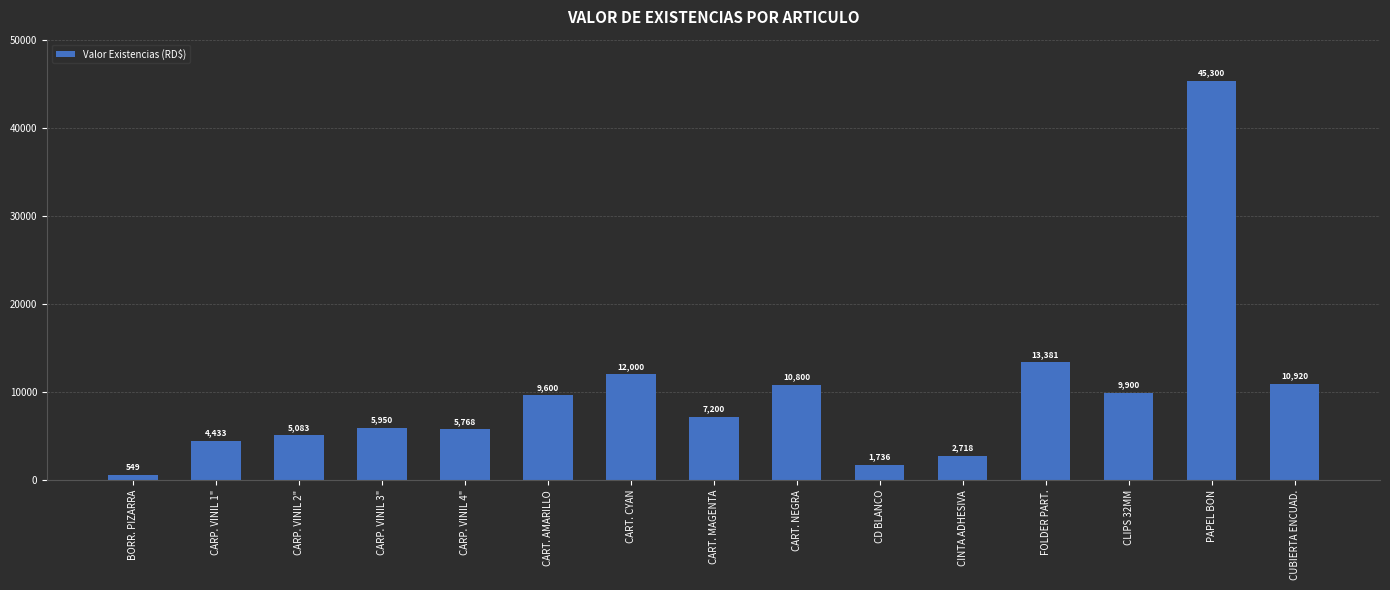

What is the change in value from CARP. VINIL 1" to CARP. VINIL 4"?

+1334.0